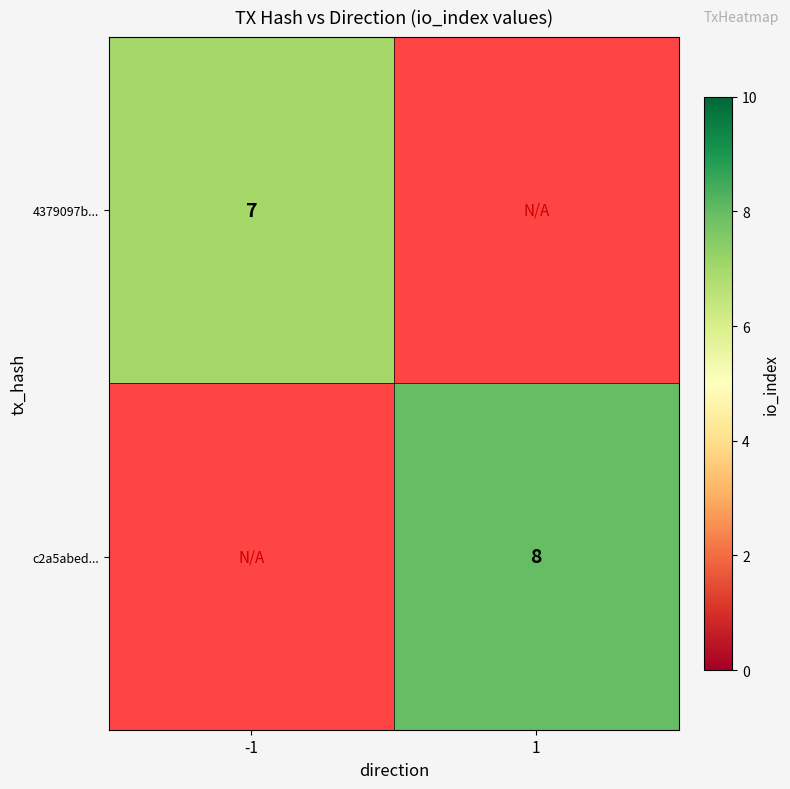

Is it true that c2a5abed... equals 12 at 1?

False